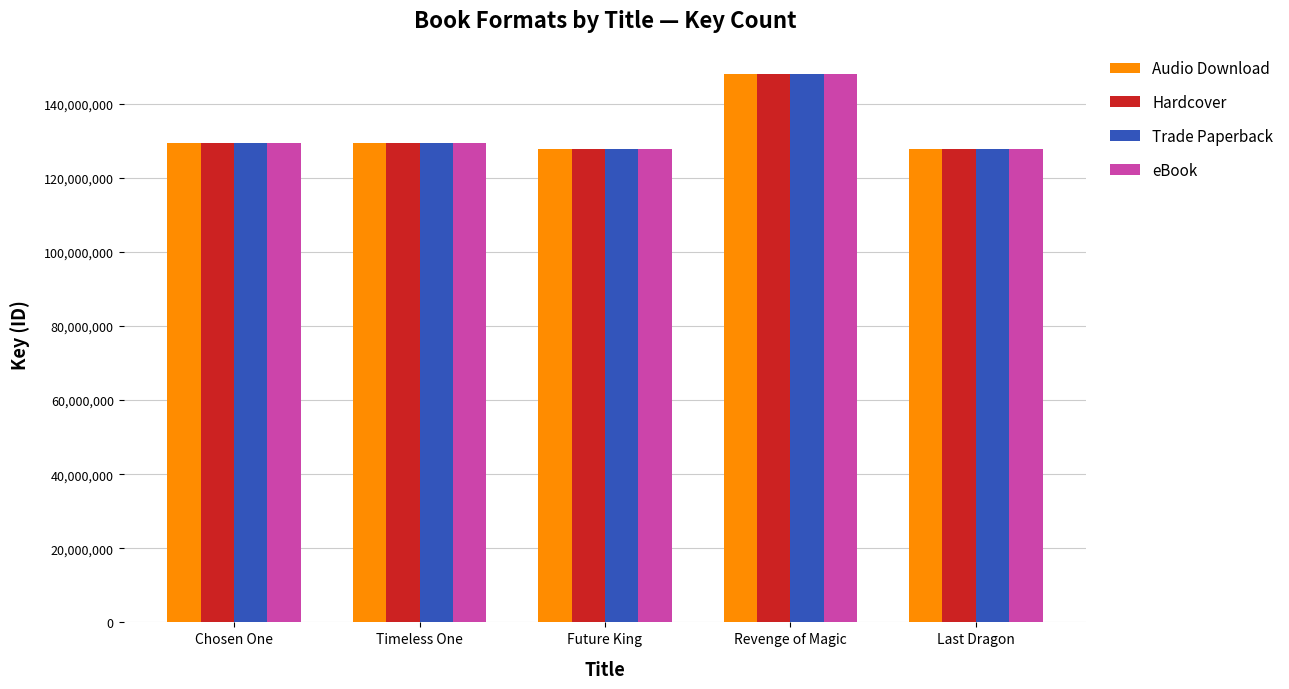

The Trade Paperback series shows 195692267 at Timeless One. True or false?

False